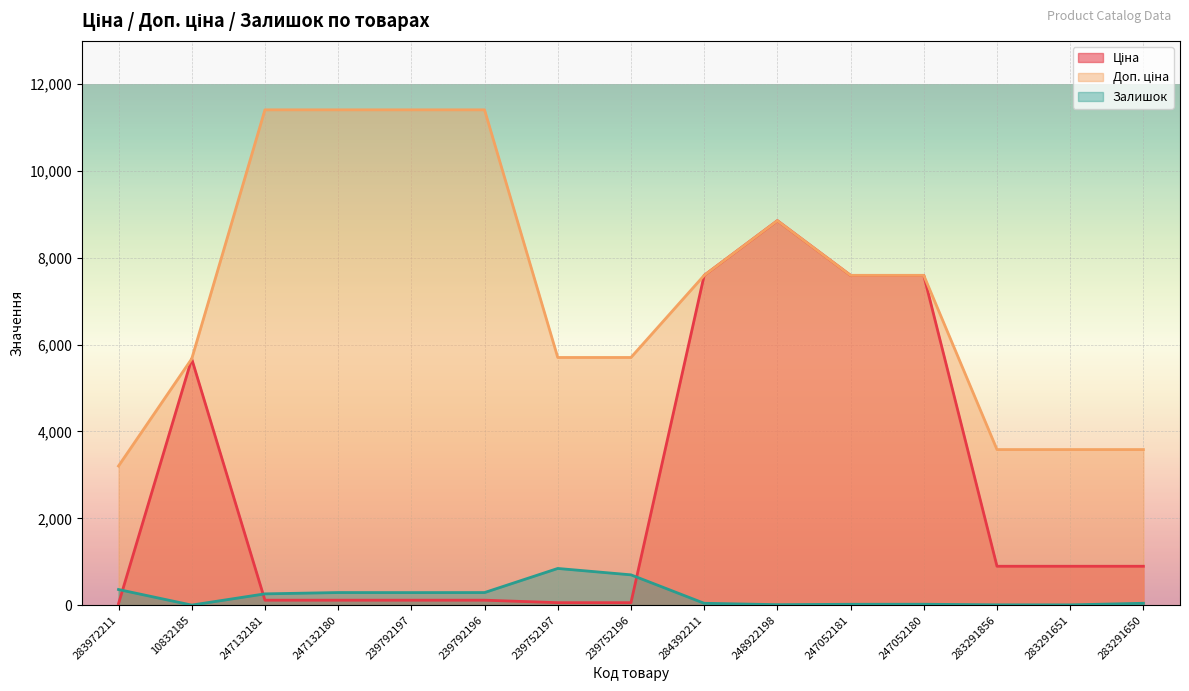

How many data points does each series have?

15